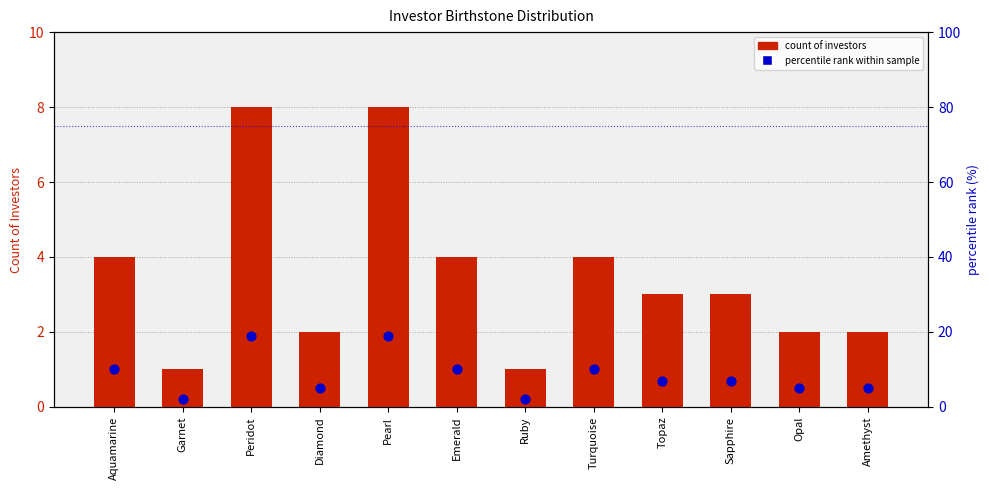

Is the value of count of investors at Diamond greater than the value of percentile rank within sample at Topaz?

No